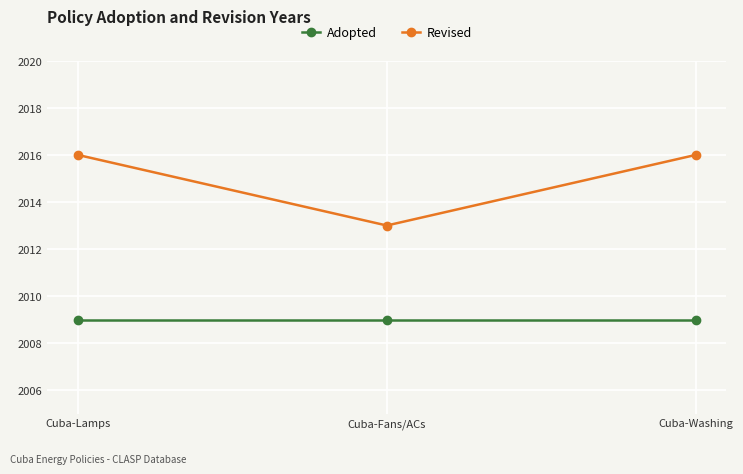

Which category has the lowest value in the Revised series?

Cuba-Fans/ACs